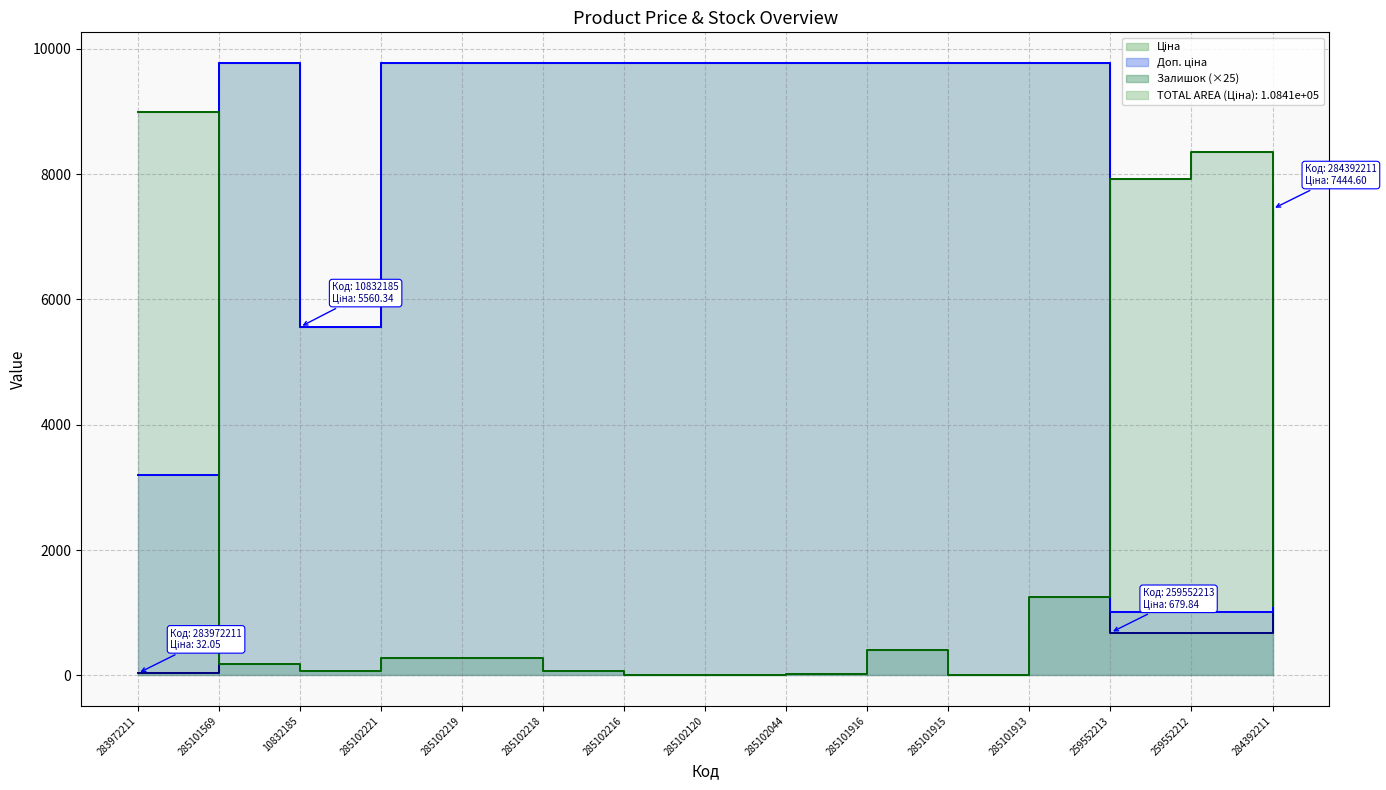

What is the approximate value of Ціна at 285101916?

9775.5